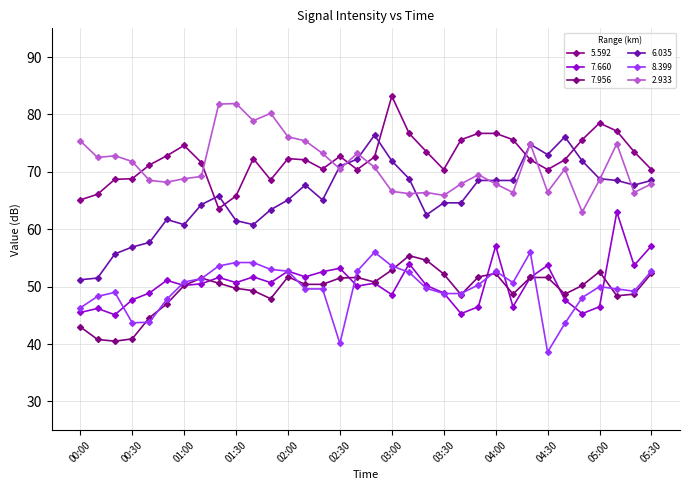

How many values in the 2.933 series are below 70?

17